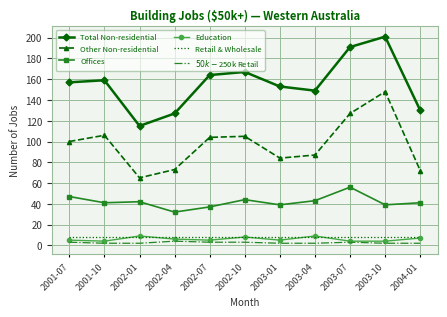

At how many categories does at least one series exceed 150?

7